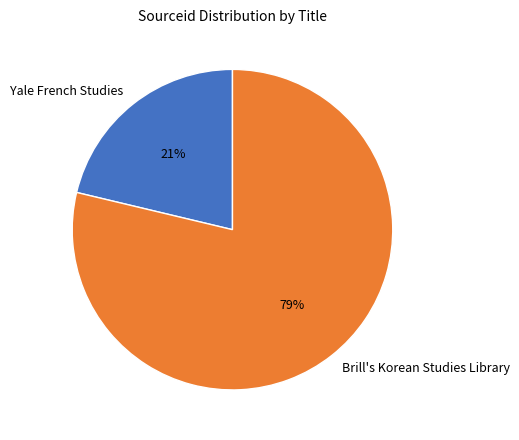

Which has a higher value, Brill's Korean Studies Library or Yale French Studies?

Brill's Korean Studies Library